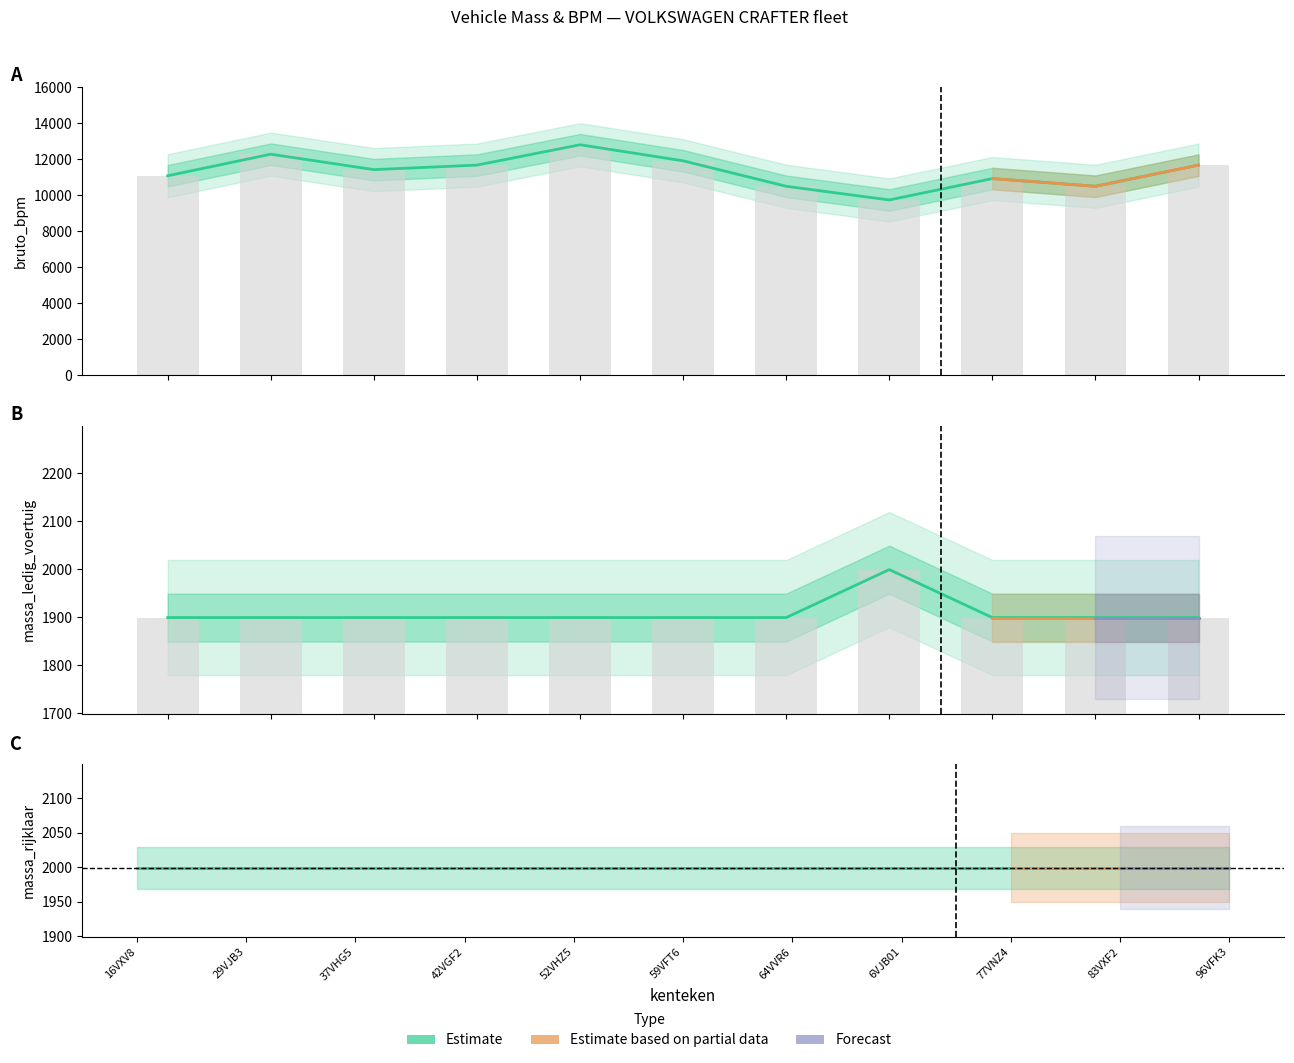

Between 64VVR6 and 83VXF2, which series saw the biggest shift?

bruto_bpm